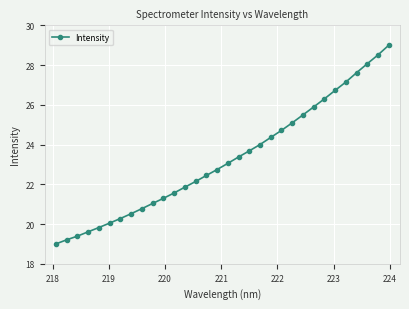

Reading right to left, extract all data points from this chart.

29.0	28.5	28.1	27.6	27.1	26.7	26.3	25.9	25.5	25.1	24.7	24.4	24.0	23.7	23.4	23.1	22.7	22.4	22.1	21.9	21.6	21.3	21.0	20.8	20.5	20.3	20.0	19.8	19.6	19.4	19.2	19.0